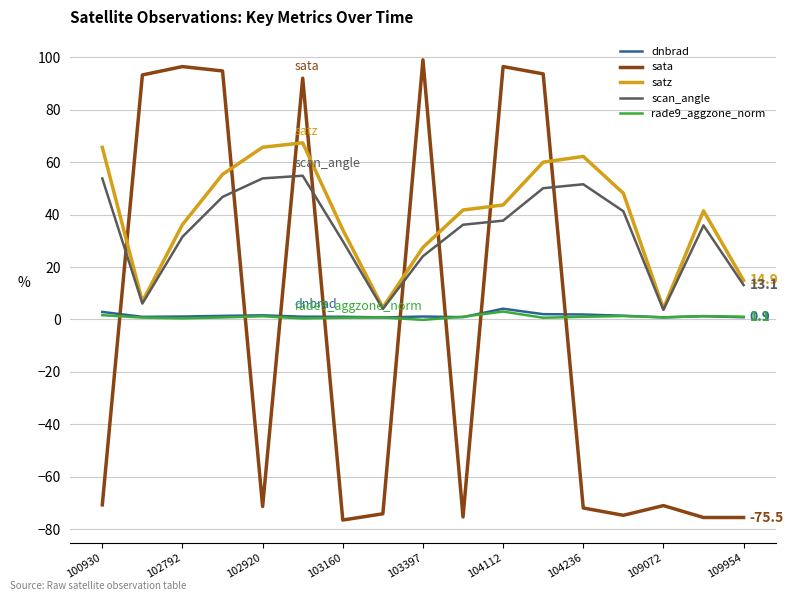

Which series has the widest spread of values?

sata